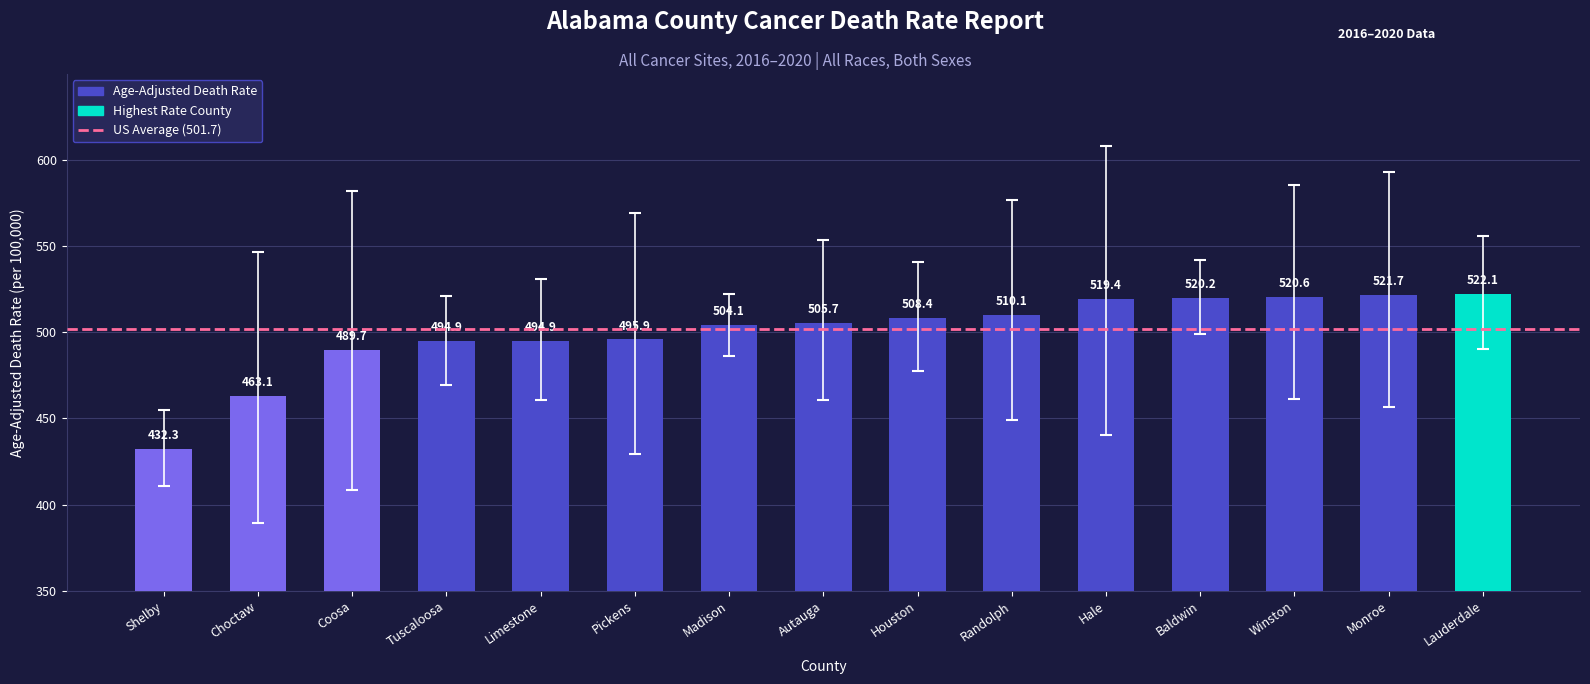

What position from the left is Baldwin?

12